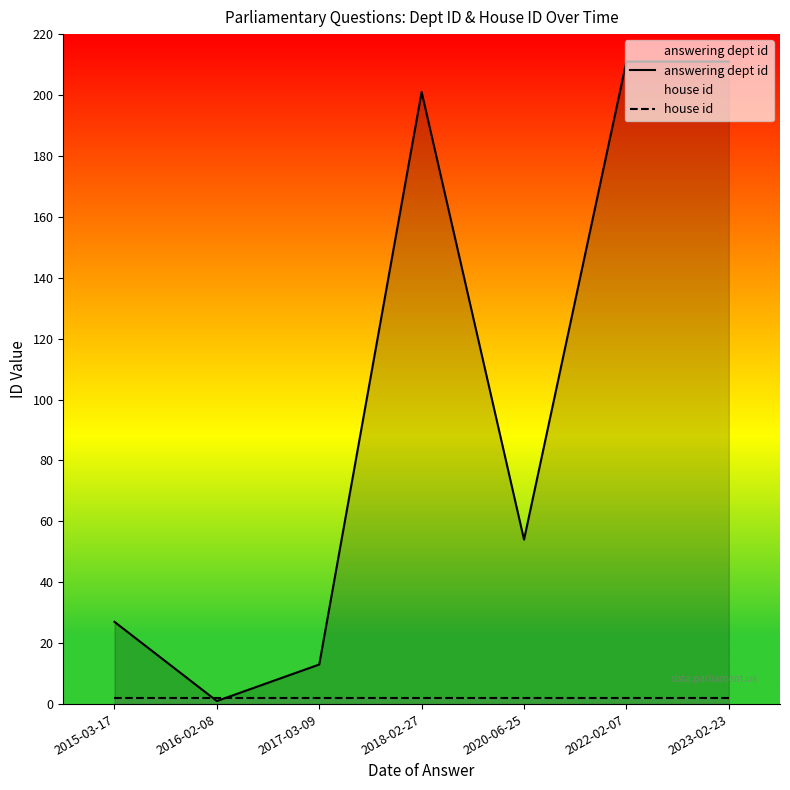

What is the approximate value of house id at 2017-03-09?

2